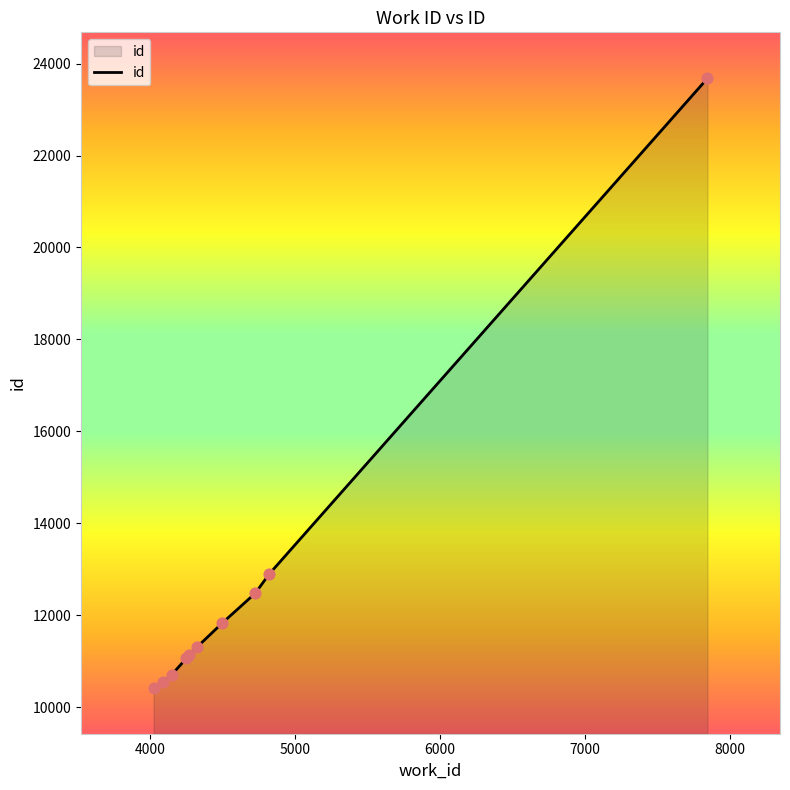

What is the smallest value displayed?

10428